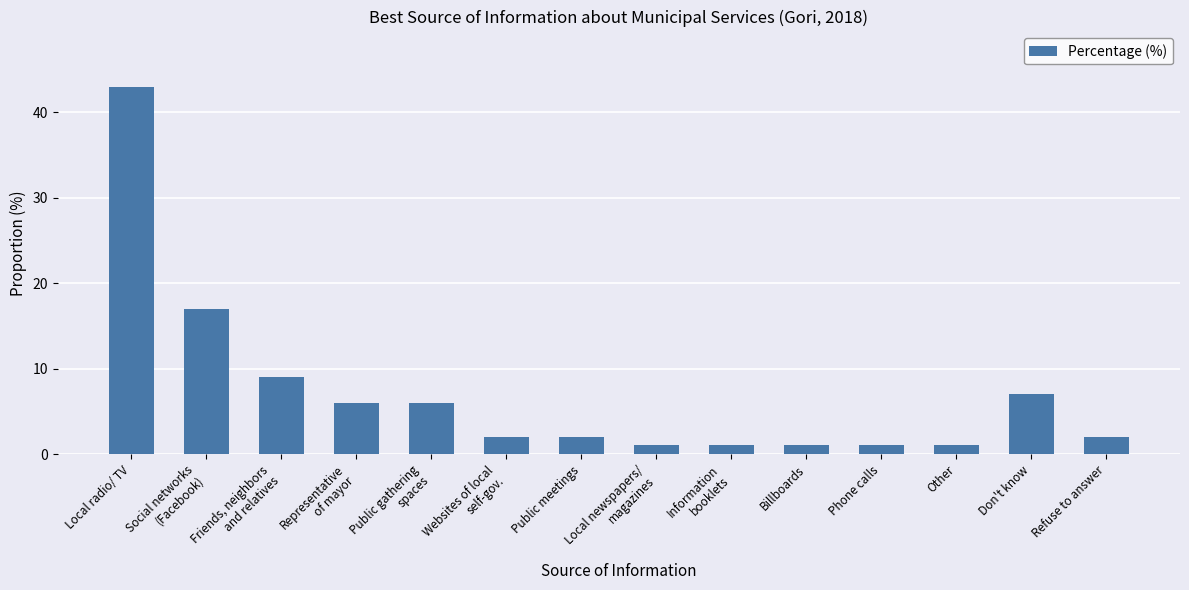

How many categories are shown in the chart?

14